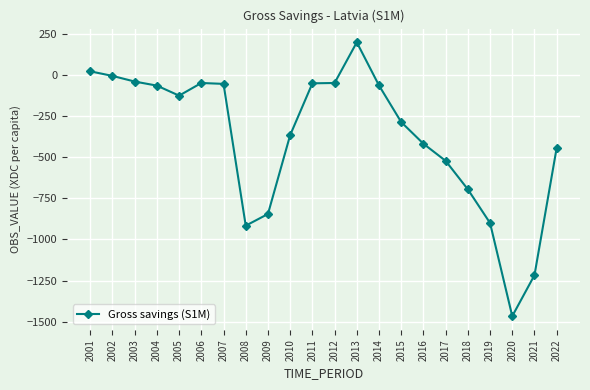

What is the greatest value displayed?

196.9